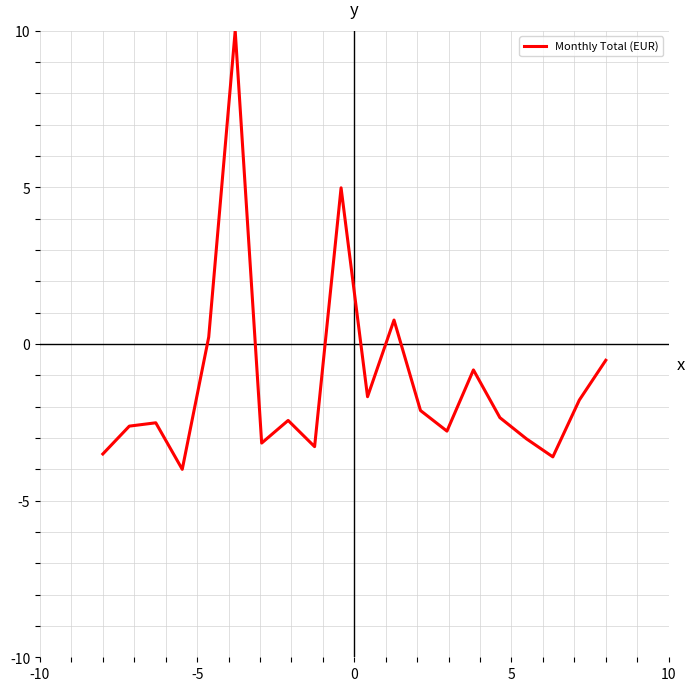

What is the average value?

-1.2